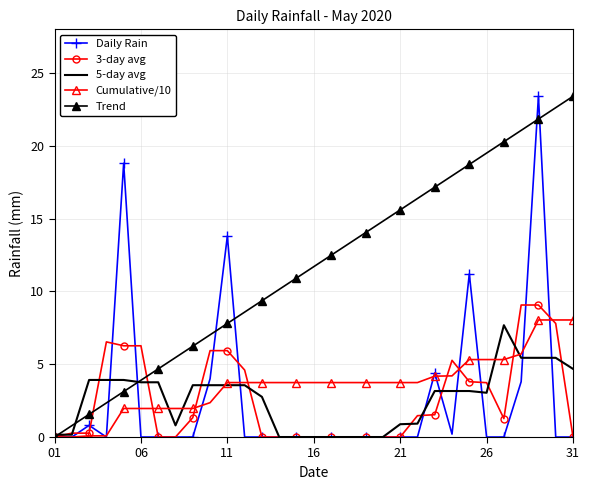

Which series has the largest total across all categories?

Trend